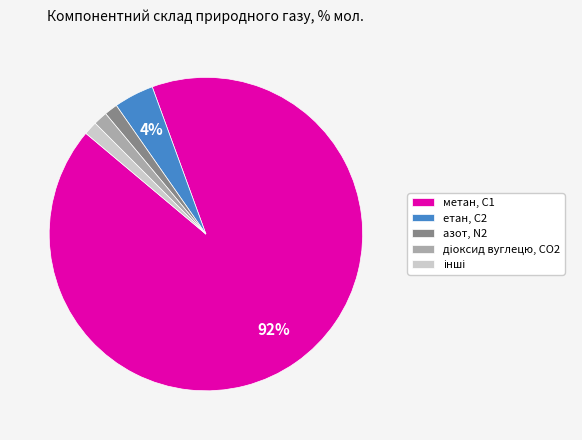

Does етан, С2 represent more than half of the total?

No